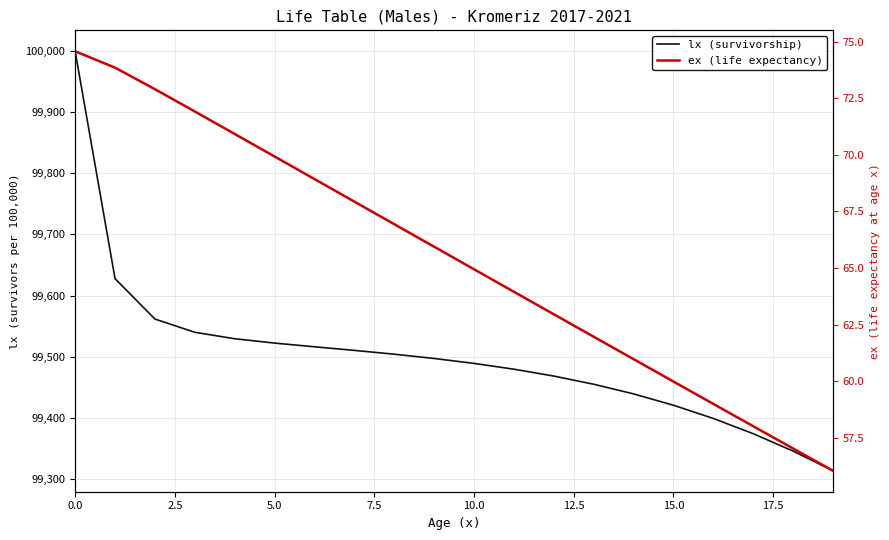

Is the value of lx (survivorship) at 7.5 greater than the value of ex (life expectancy) at 10?

Yes